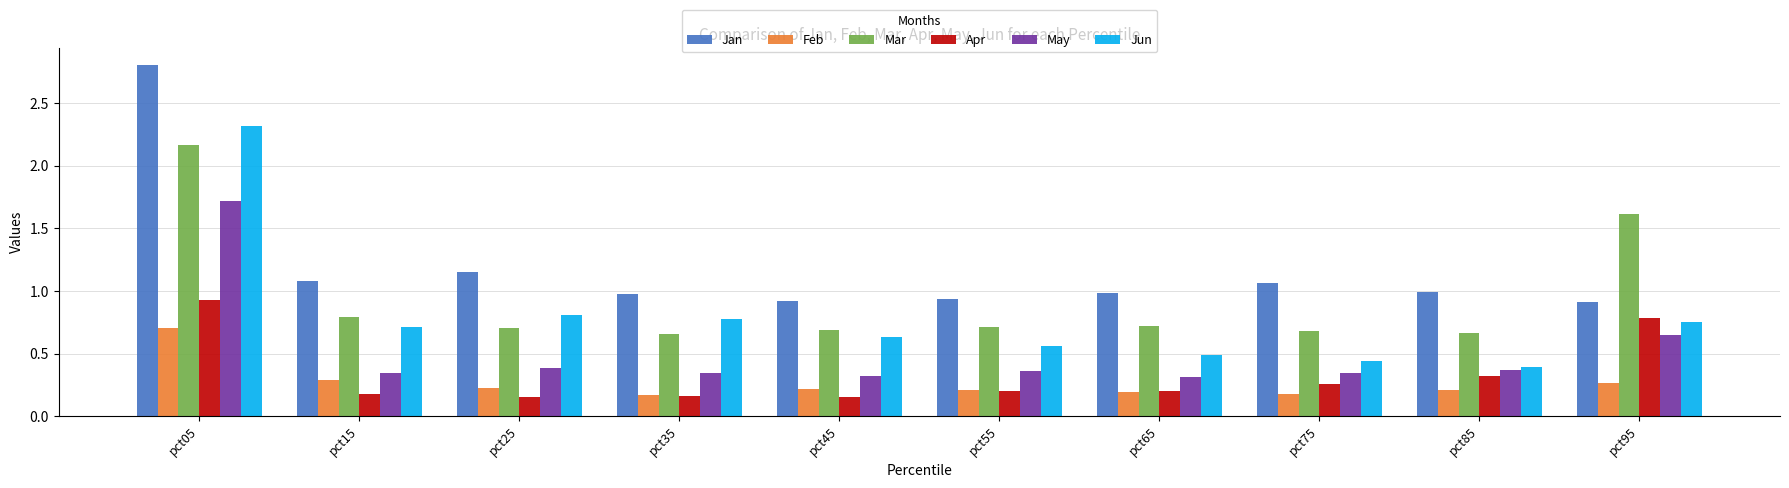

Is it true that Jun equals 0.2 at pct85?

False